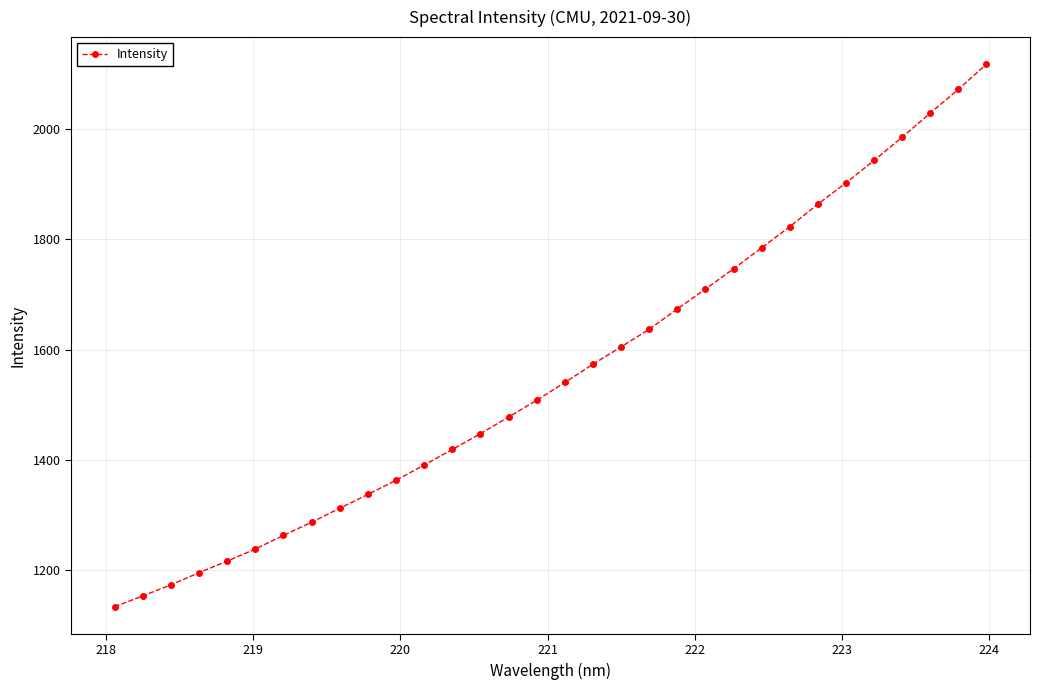

What is the maximum value shown in the chart?

2117.3